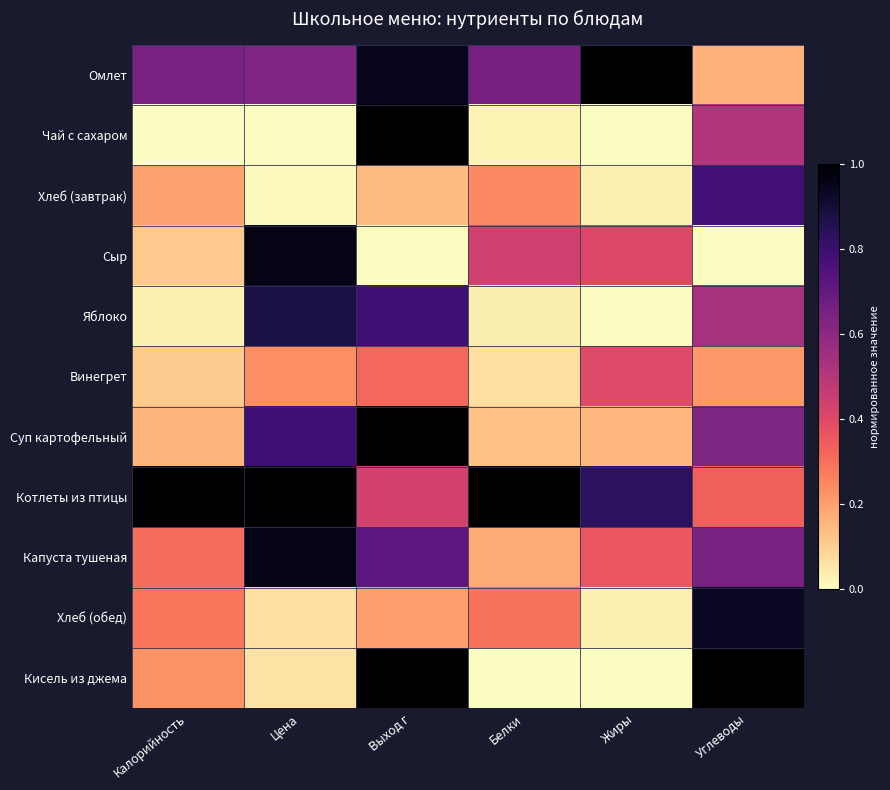

Rank the series at Цена from lowest to highest value.

Чай с сахаром, Хлеб (завтрак), Кисель из джема, Хлеб (обед), Винегрет, Омлет, Суп картофельный, Яблоко, Капуста тушеная, Сыр, Котлеты из птицы